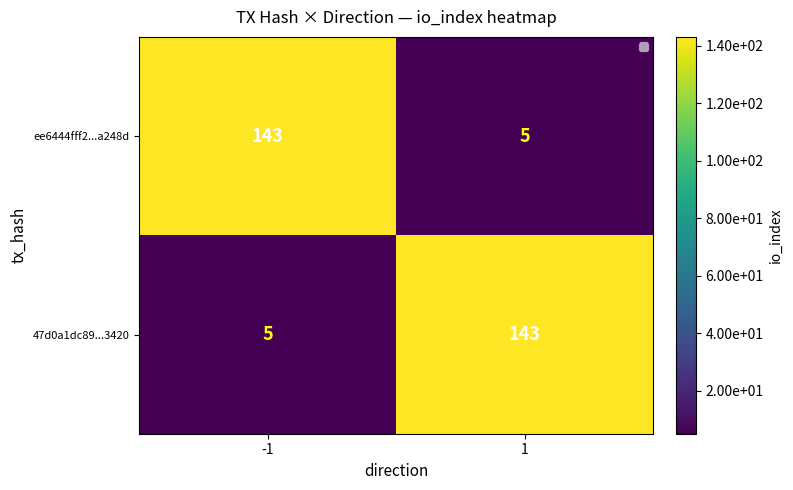

The 47d0a1dc89...3420 series shows 236 at 1. True or false?

False